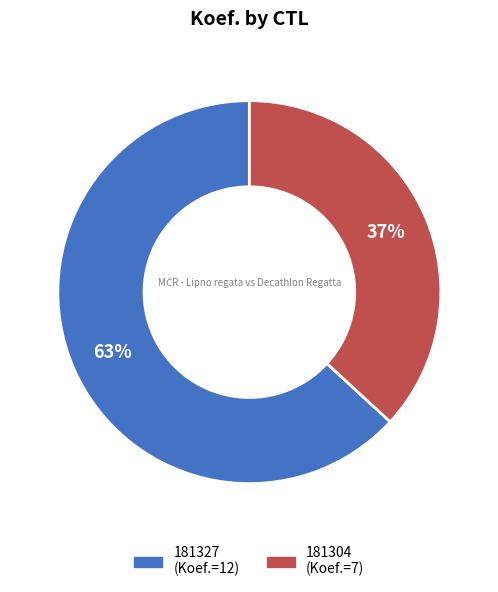

The 181304 slice represents 44% of the pie. True or false?

False